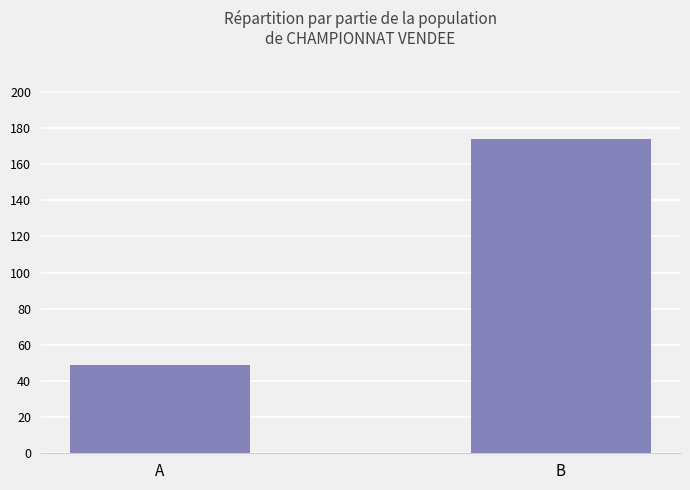

What is the average value?

112